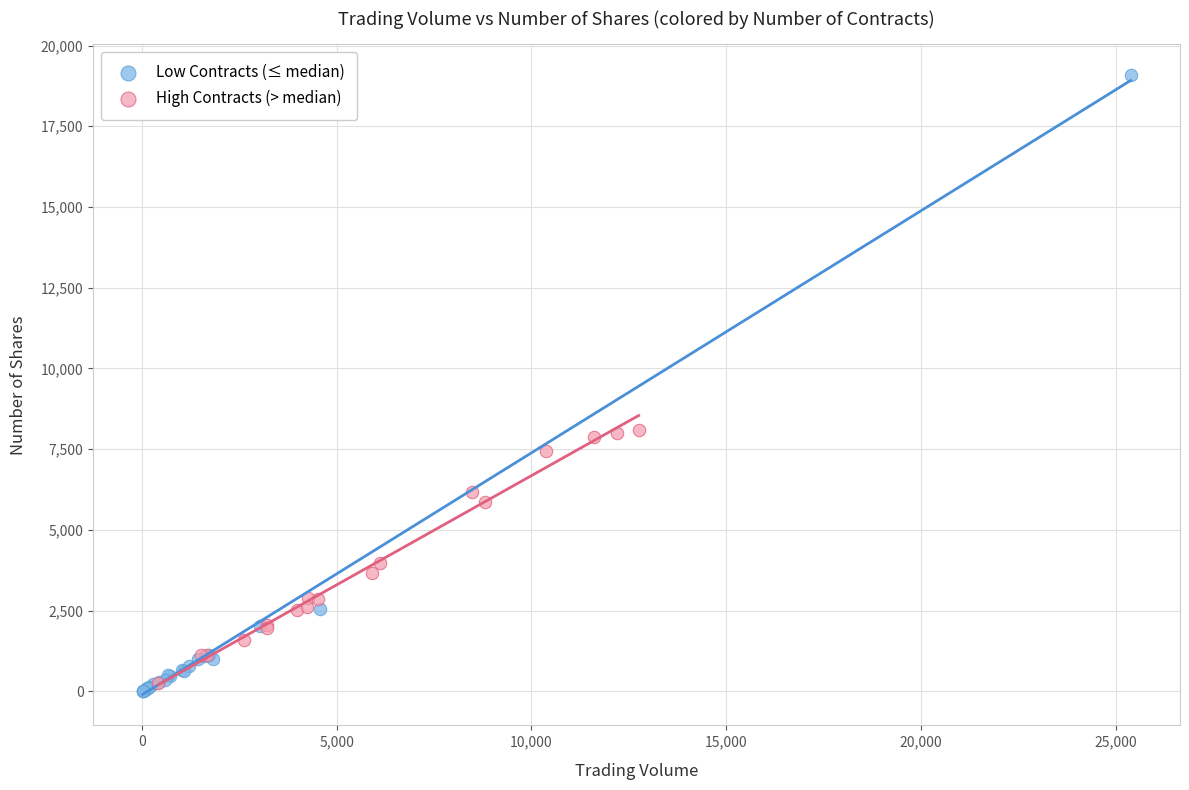

Which series has the largest Y range (max minus min)?

Low Contracts (≤ median)